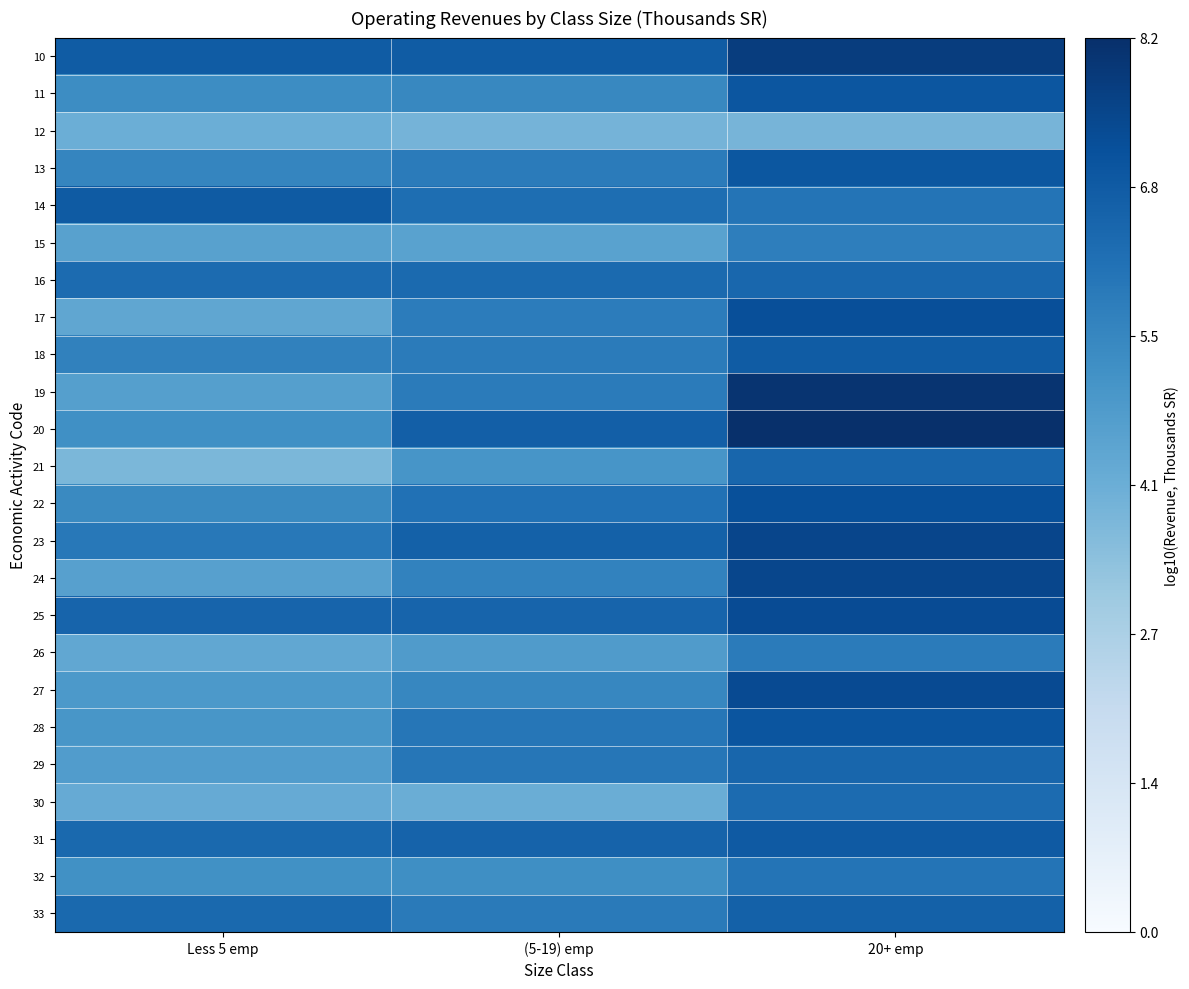

What is the maximum value shown in the chart?

8.2